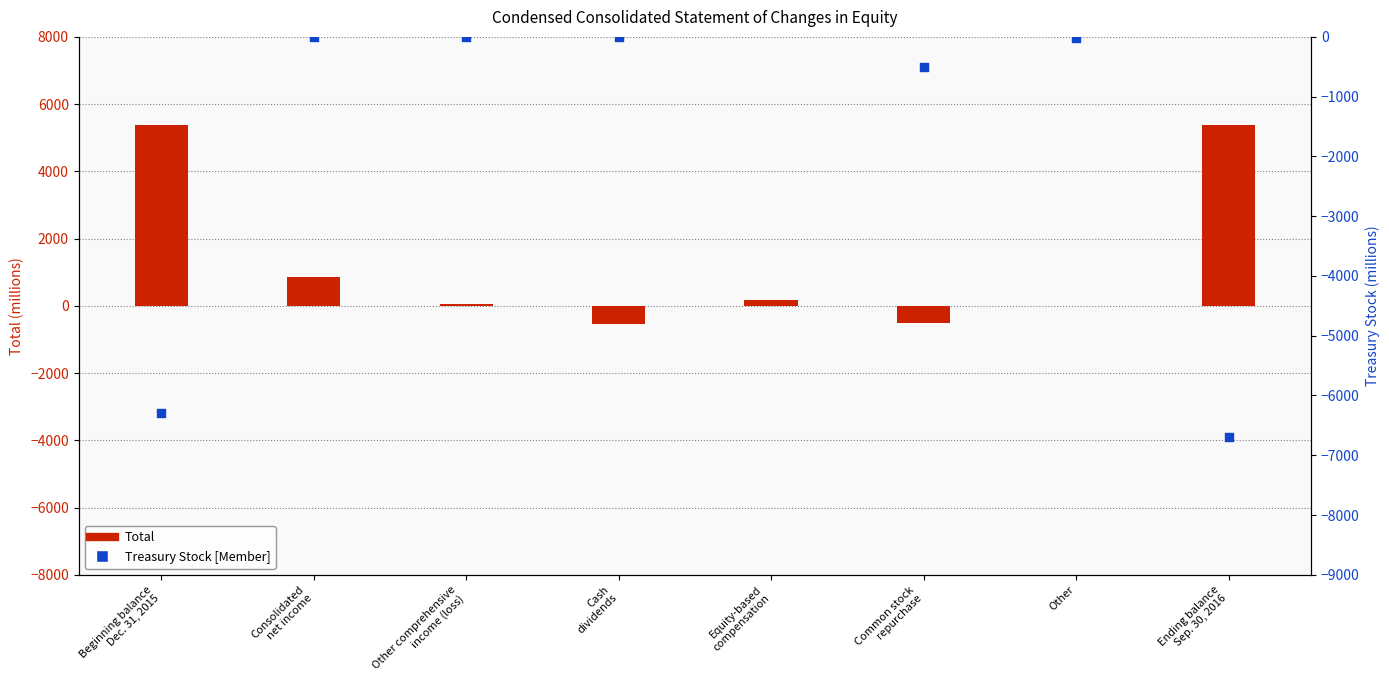

At which category is the sum across all series the highest?

Consolidated
net income